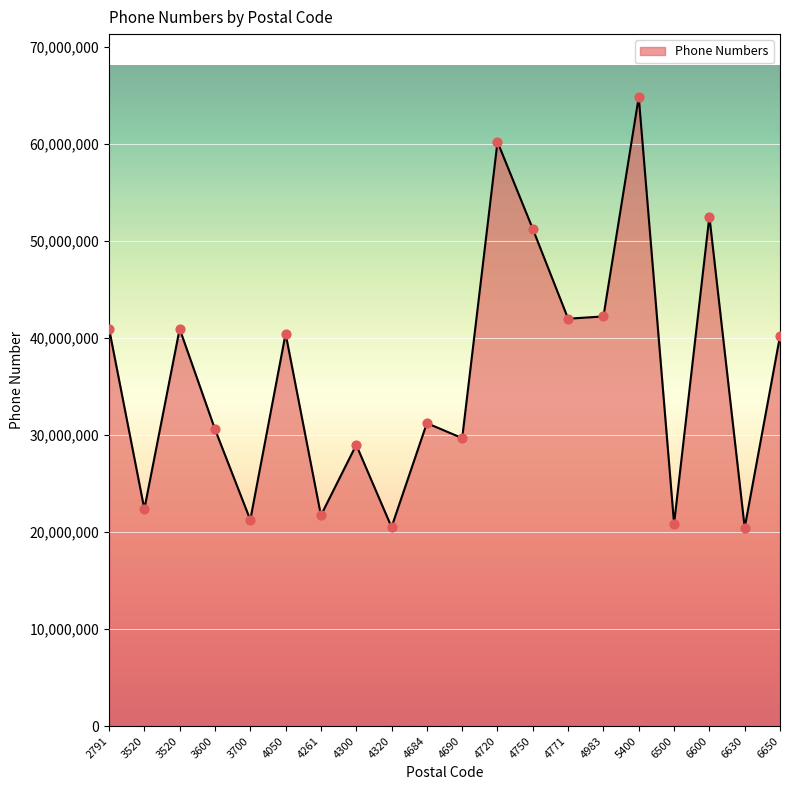

Between 4300 and 4750, which is larger?

4750